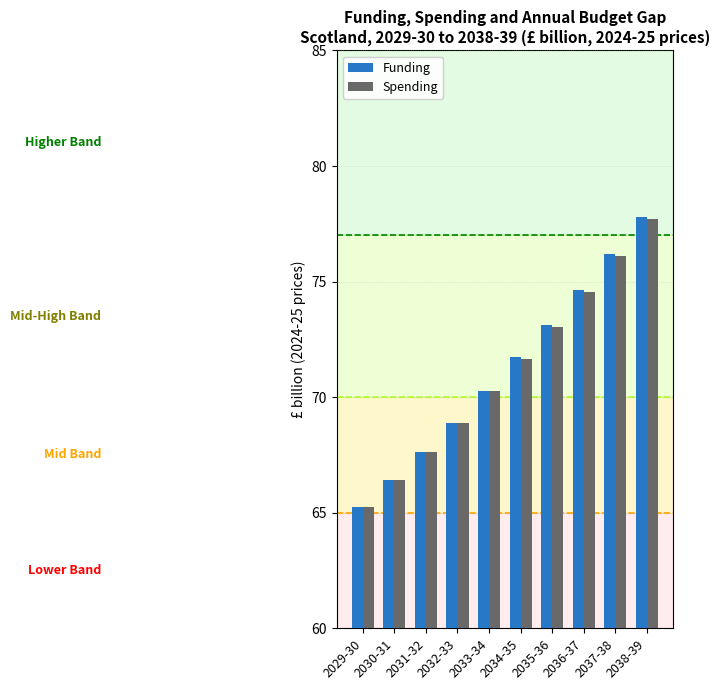

Rank the categories by Funding value from lowest to highest.

2029-30, 2030-31, 2031-32, 2032-33, 2033-34, 2034-35, 2035-36, 2036-37, 2037-38, 2038-39